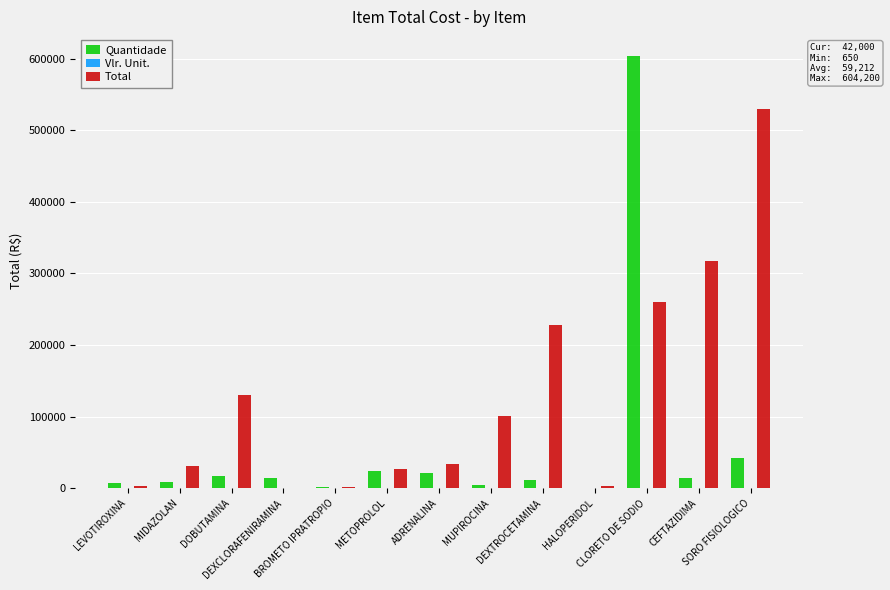

What is the sum of all Total values?

1664619.0